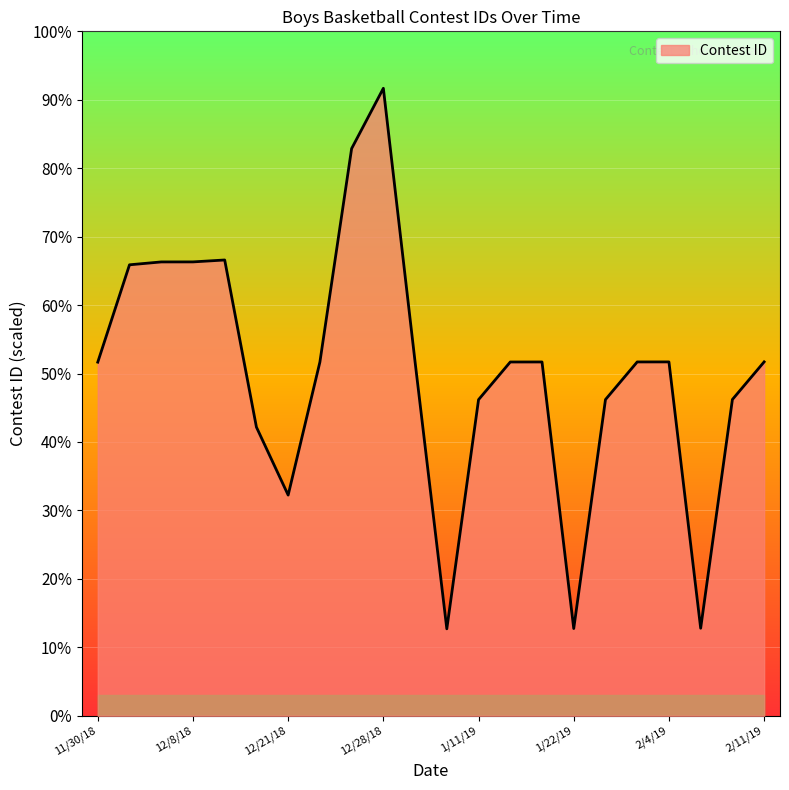

Does the chart have visible grid lines?

Yes